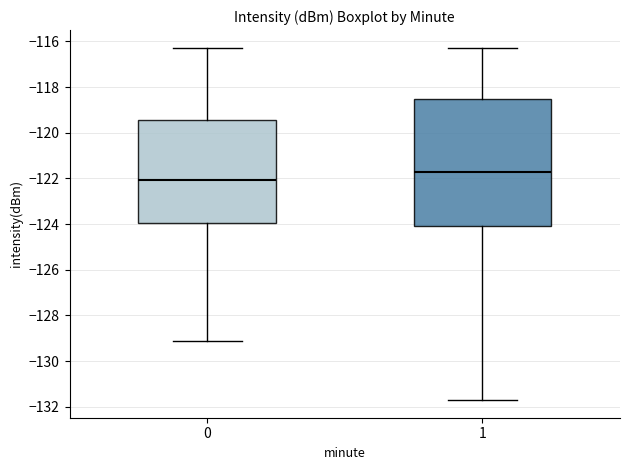

Where does the lower whisker of the box at x = 1 end on the y-axis? The values are not printed on the chart, so give them approximately, as read against the axis.

-131.8